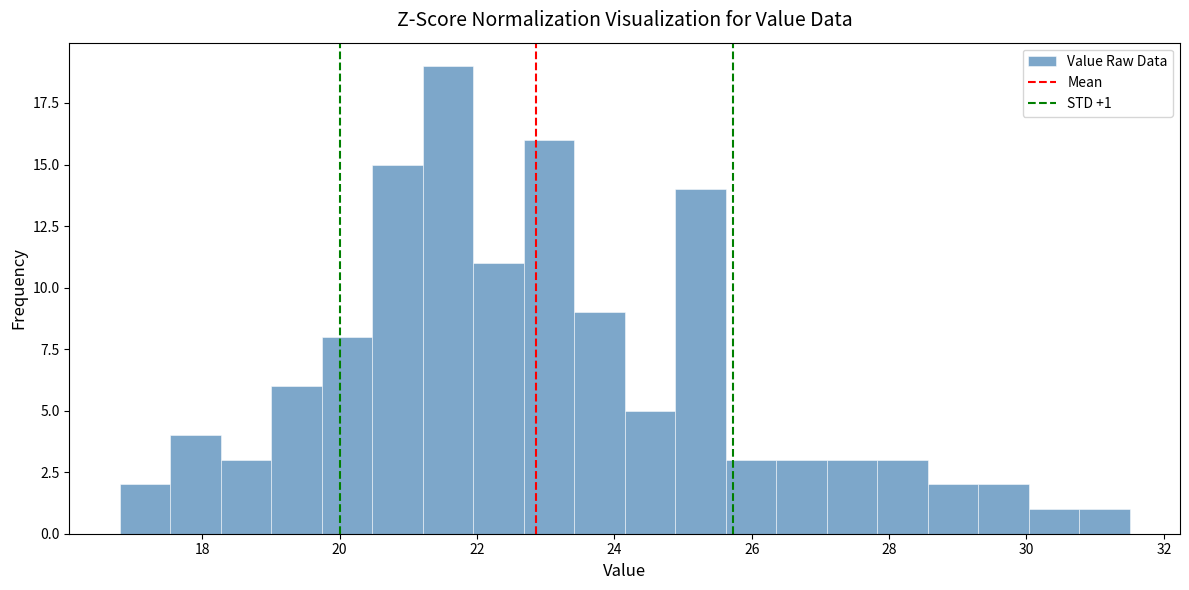

Around what value on the x-axis is the tallest bar? Give the approximate position of its centre, as read against the axis.

21.6